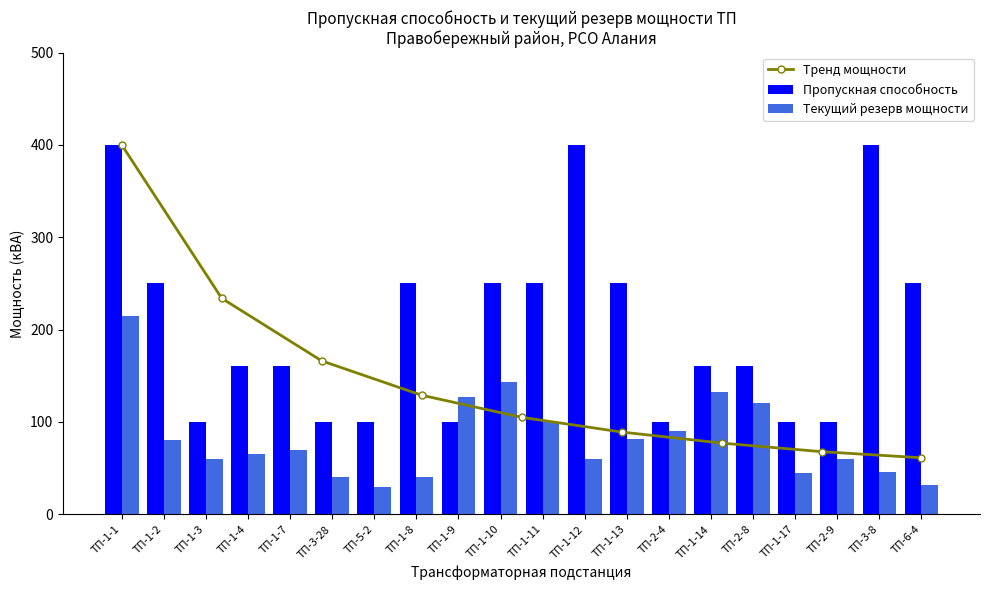

What position from the right is ТП-1-17?

4